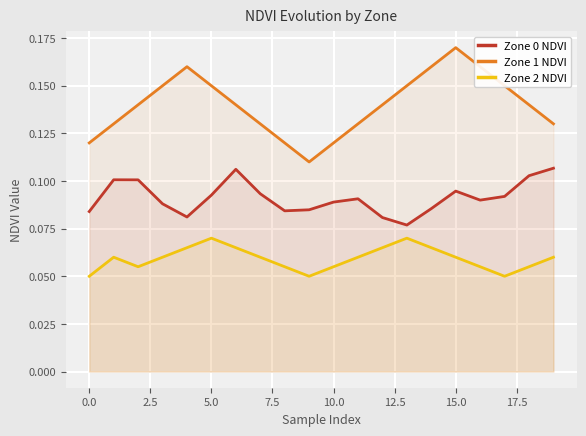

Which series has the largest total across all categories?

Zone 1 NDVI